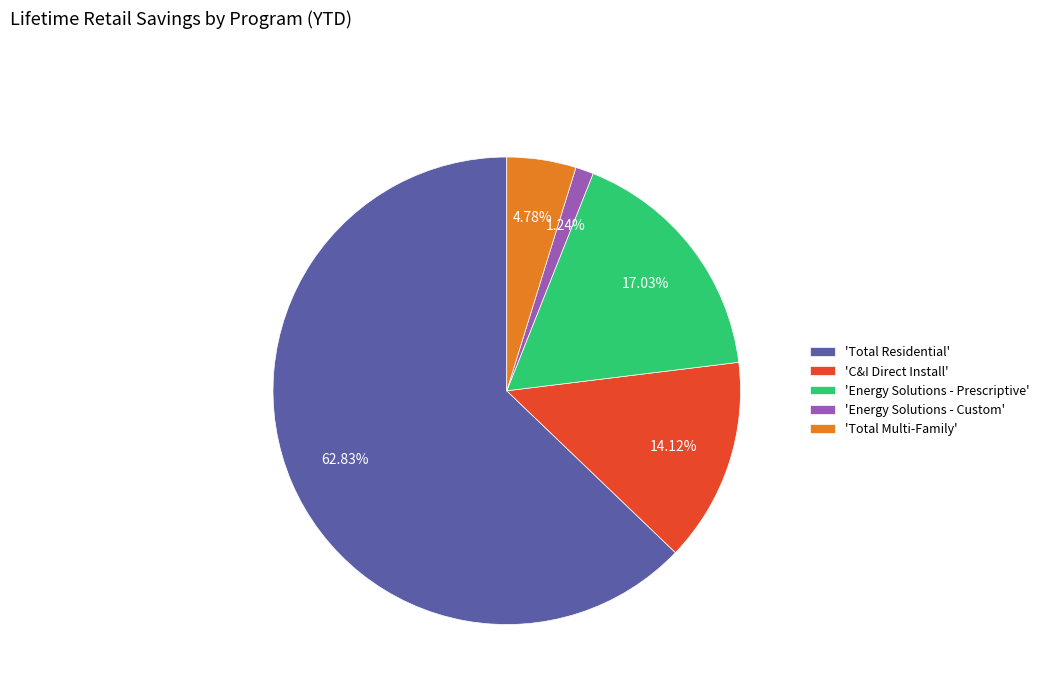

How many slices are in this pie chart?

5